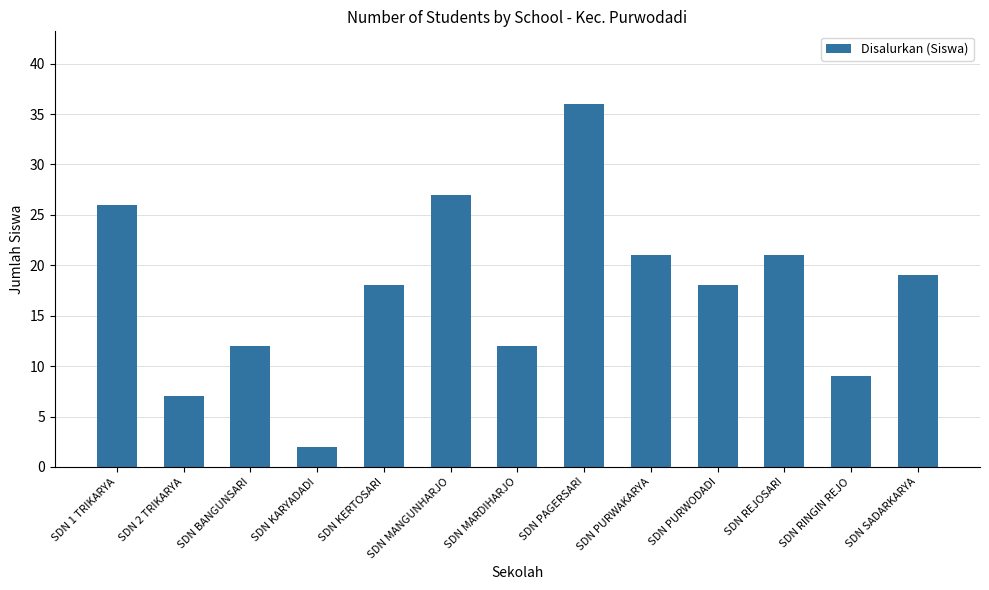

What is the maximum value shown in the chart?

36